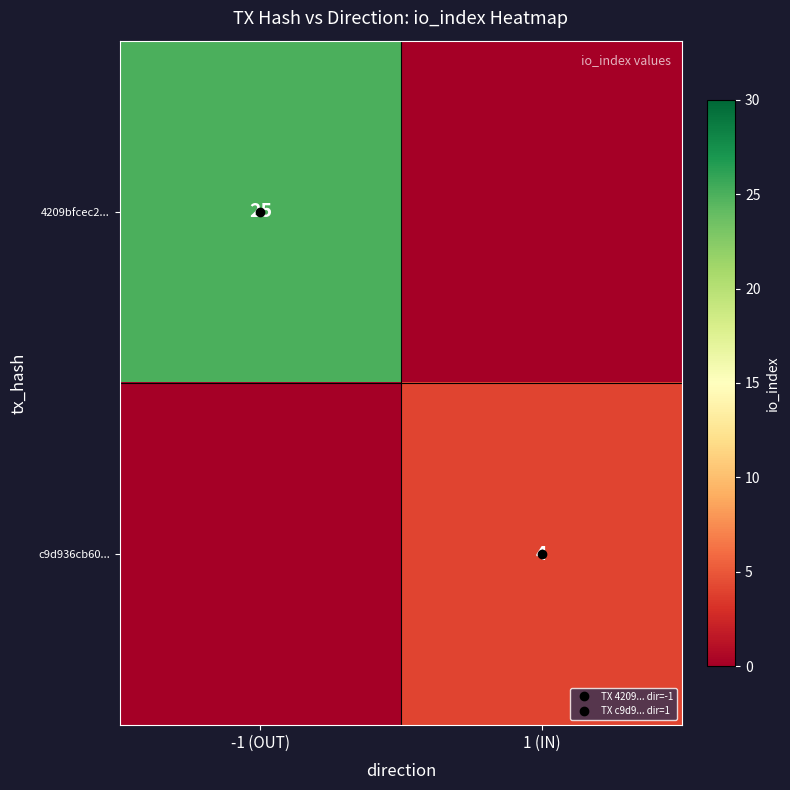

What is the sum of the c9d936cb60... values at 1 (IN) and -1 (OUT)?

4